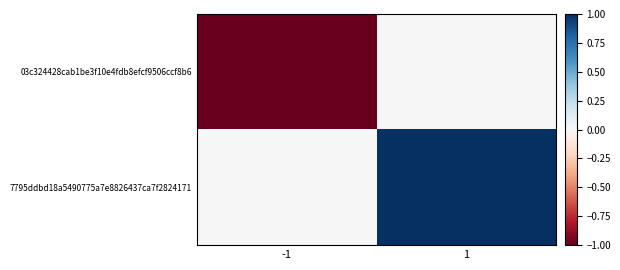

List the series in order of their overall mean, lowest first.

03c324428cab1be3f10e4fdb8efcf9506ccf8b6, 7795ddbd18a5490775a7e8826437ca7f2824171